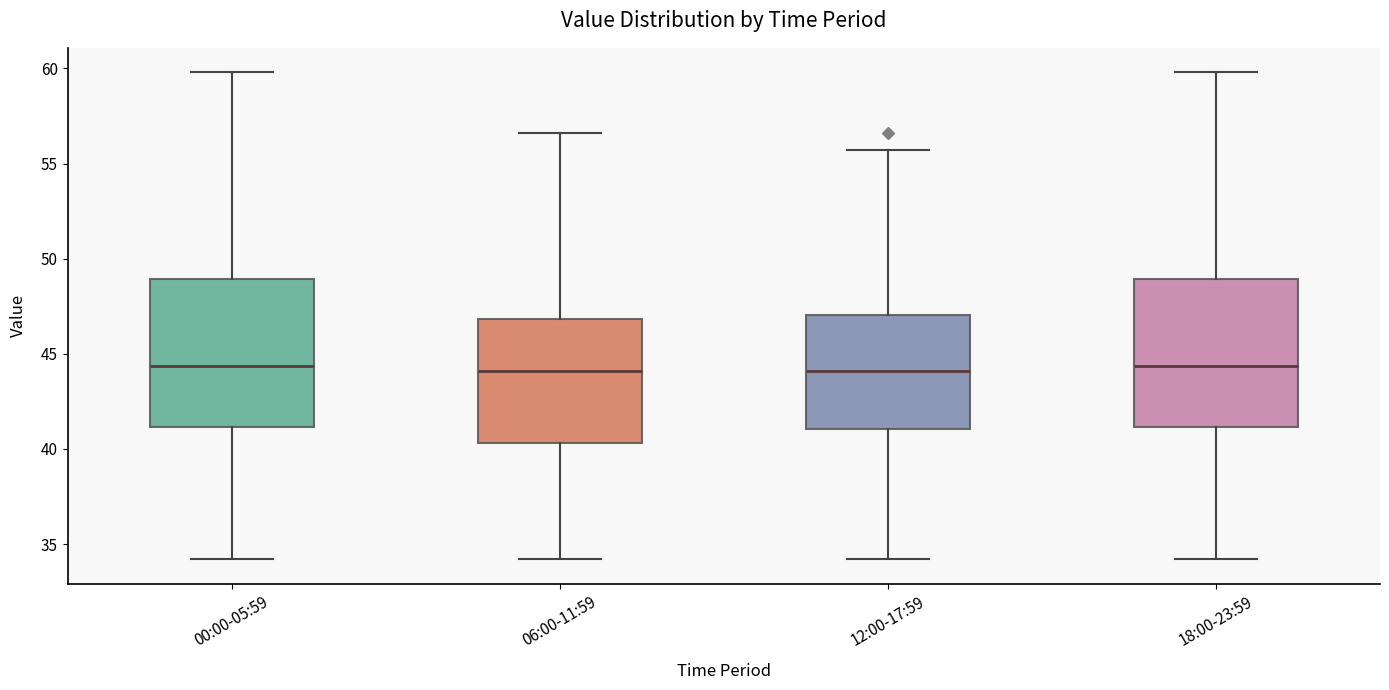

Where does the upper whisker of the box for 18:00-23:59 end on the y-axis? The values are not printed on the chart, so give them approximately, as read against the axis.

60.0